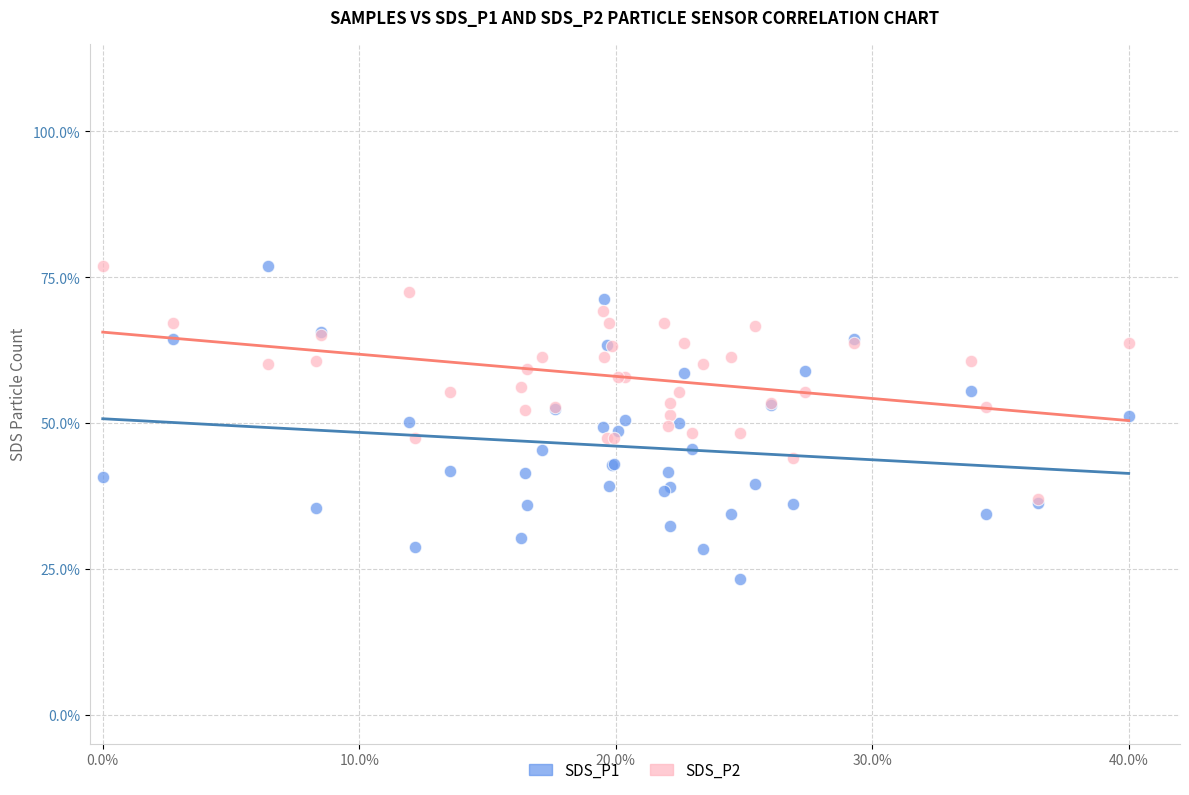

Which series has the widest spread of Y values?

SDS_P1